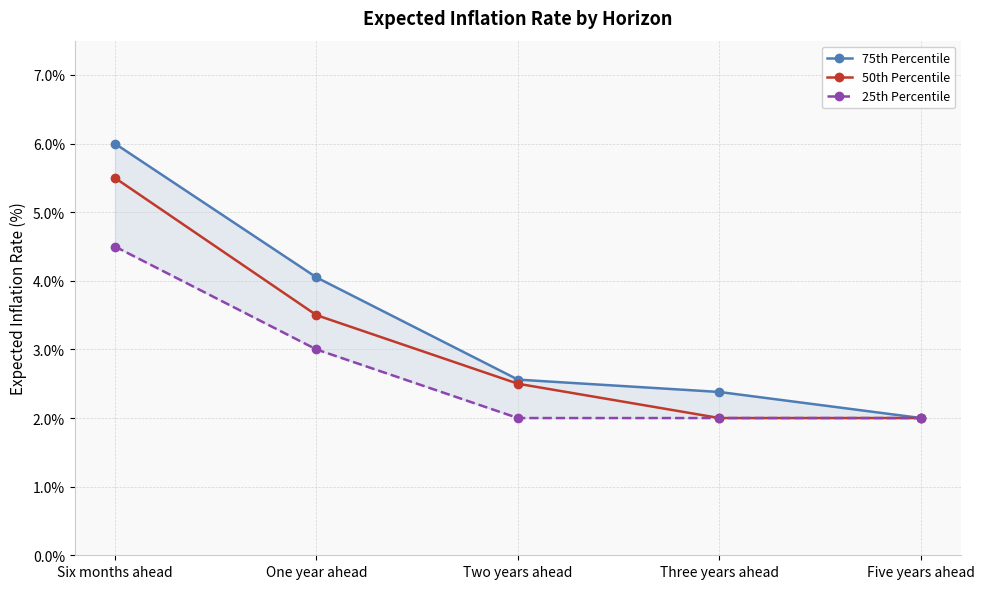

What is the difference between the second highest and minimum values in the 50th Percentile series?

1.5